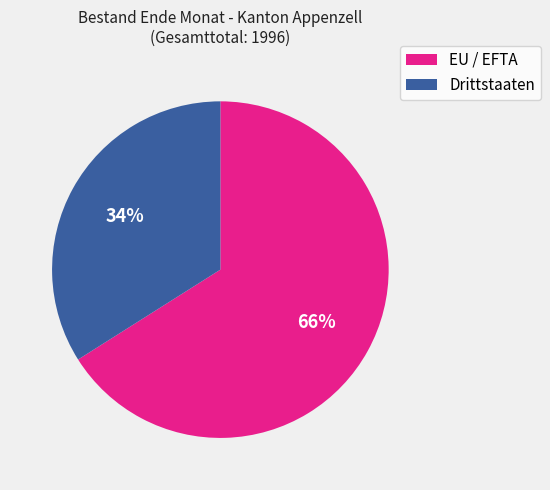

To the nearest percent, what percentage of the pie is Drittstaaten?

34%